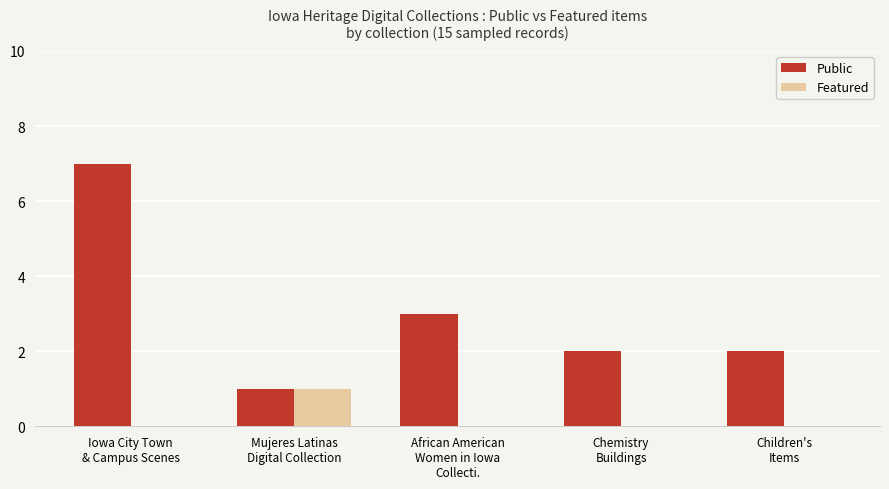

What is the maximum value shown in the chart?

7